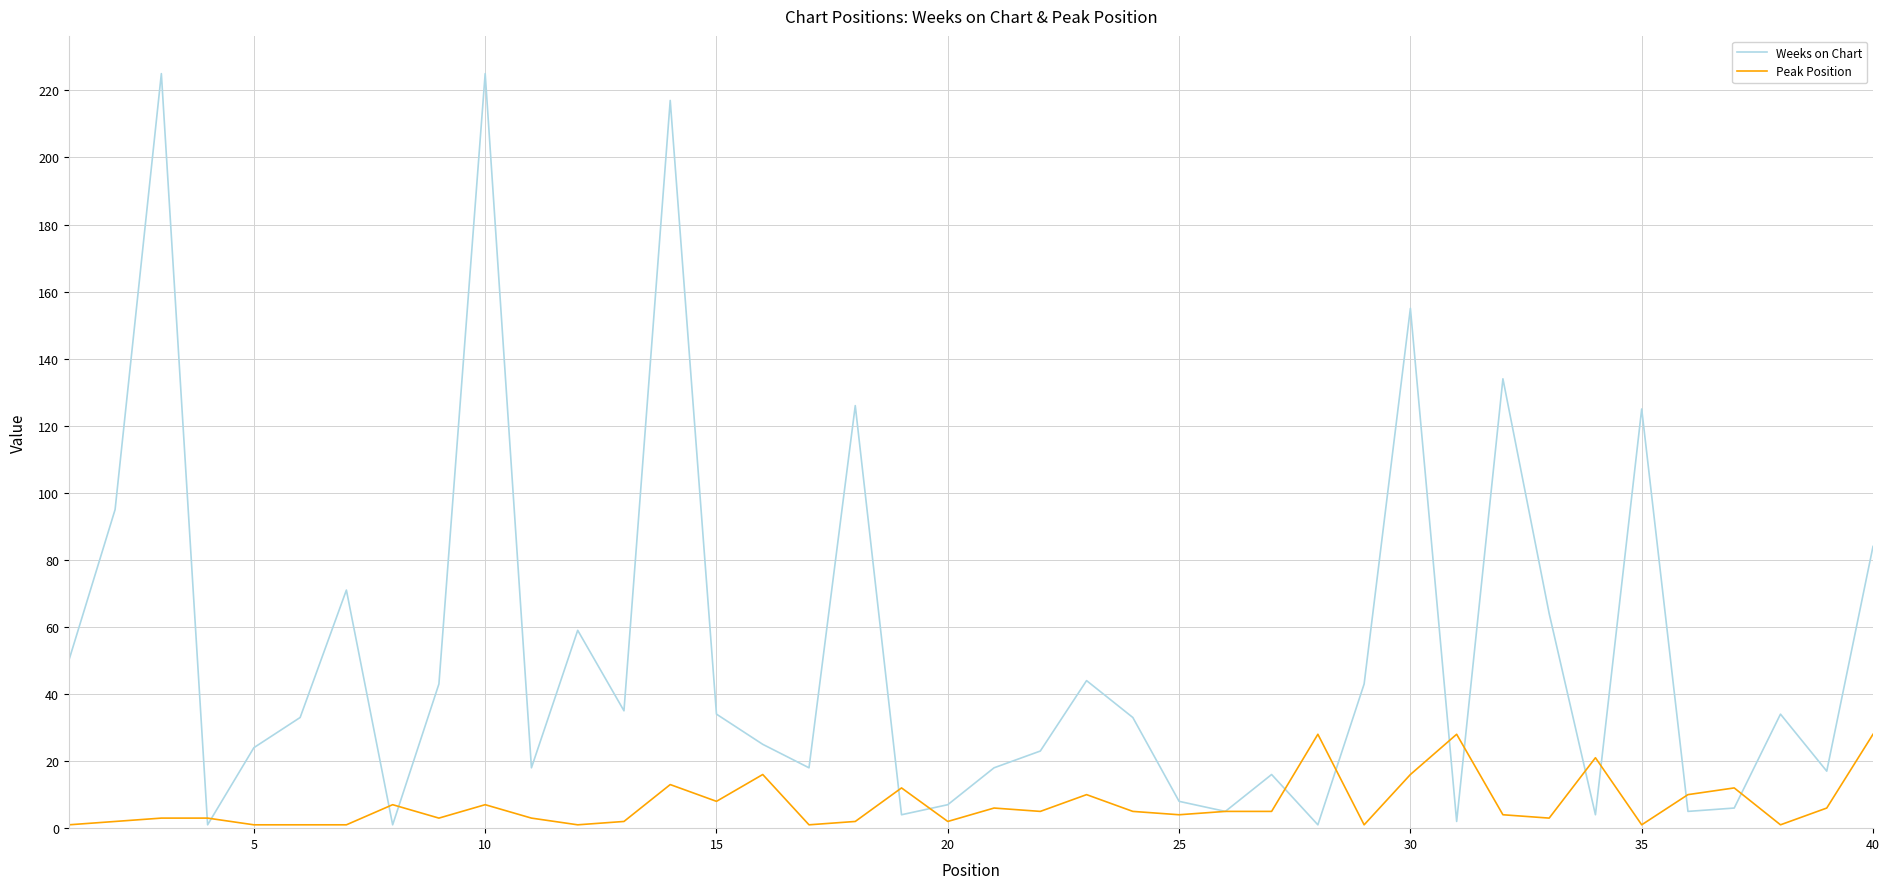

What is the smallest value displayed?

1